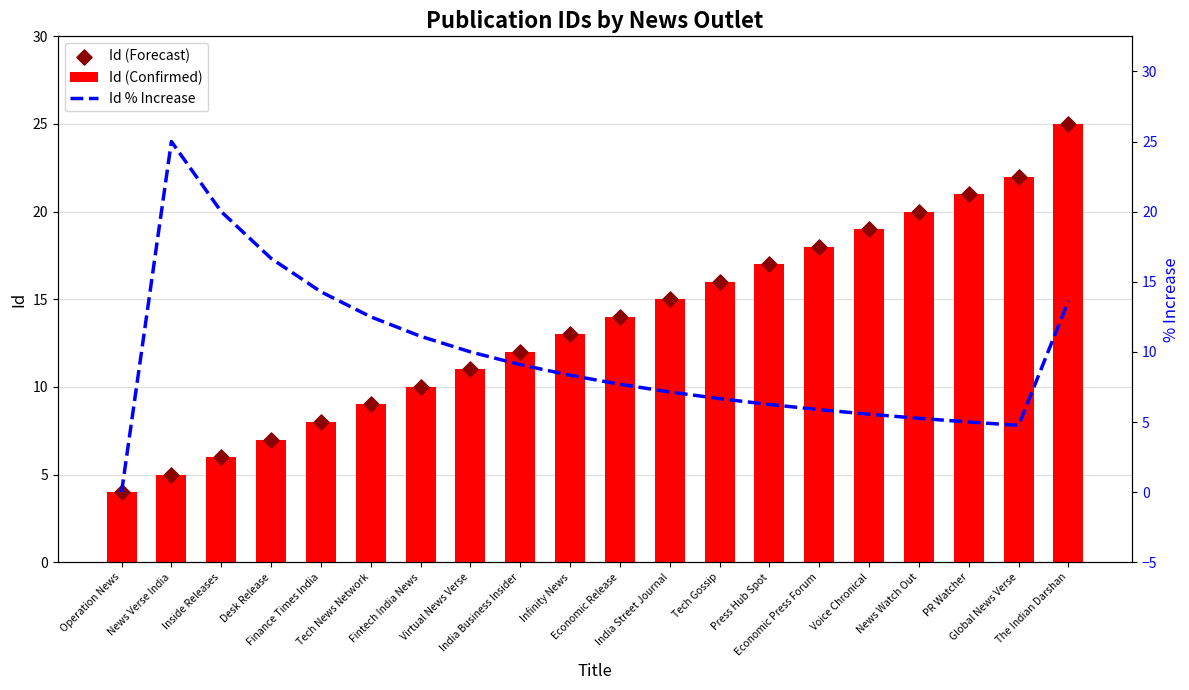

Which series has the largest Y range (max minus min)?

Id % Increase